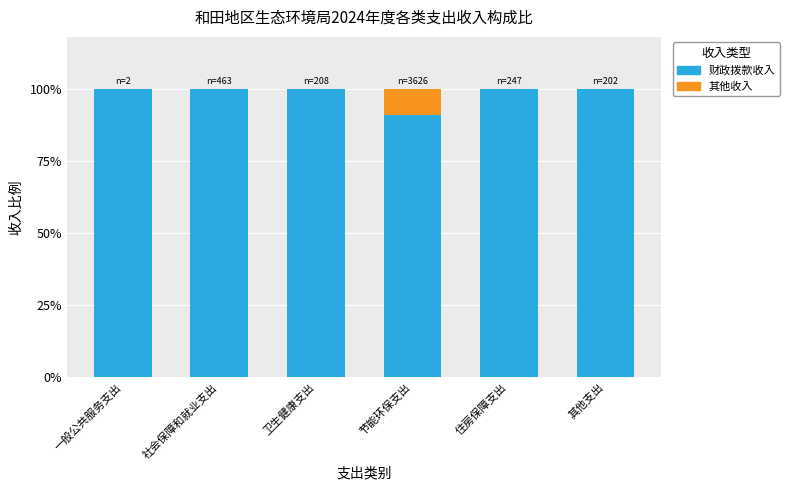

Which series changed the most between 一般公共服务支出 and 卫生健康支出?

财政拨款收入